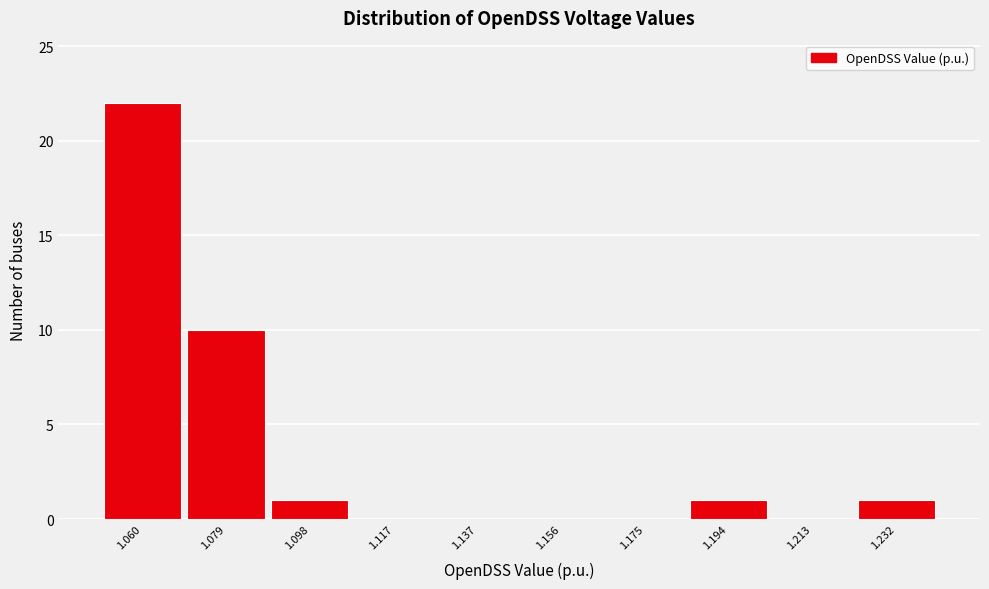

Reading left to right, transcribe this chart: for each bar, give the range it covers on the x-axis and its height. Neither the bar edges nor the heights are printed on the chart, so give them approximately, as read against the axes.

1.050 to 1.070: 22
1.070 to 1.088: 10
1.088 to 1.108: 1
1.108 to 1.126: 0
1.126 to 1.146: 0
1.146 to 1.166: 0
1.166 to 1.184: 0
1.184 to 1.204: 1
1.204 to 1.222: 0
1.222 to 1.242: 1